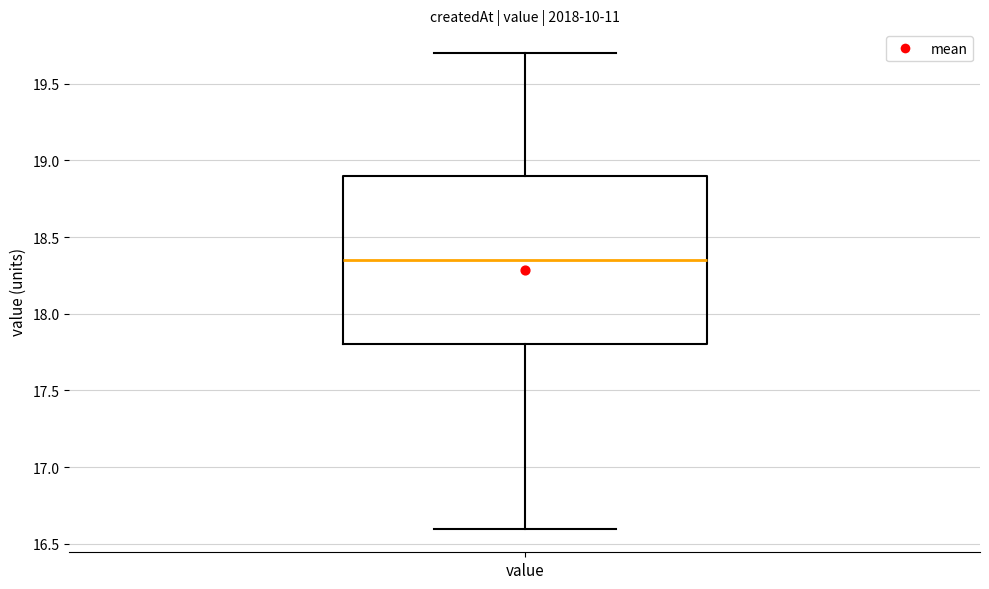

Read this box plot against the y-axis: the position of the median line, the range covered by the box, and the ends of both whiskers. The values are not printed on the chart, so give them approximately, as read against the axis.

median 18.35, box 17.80 to 18.90, whiskers 16.60 to 19.70